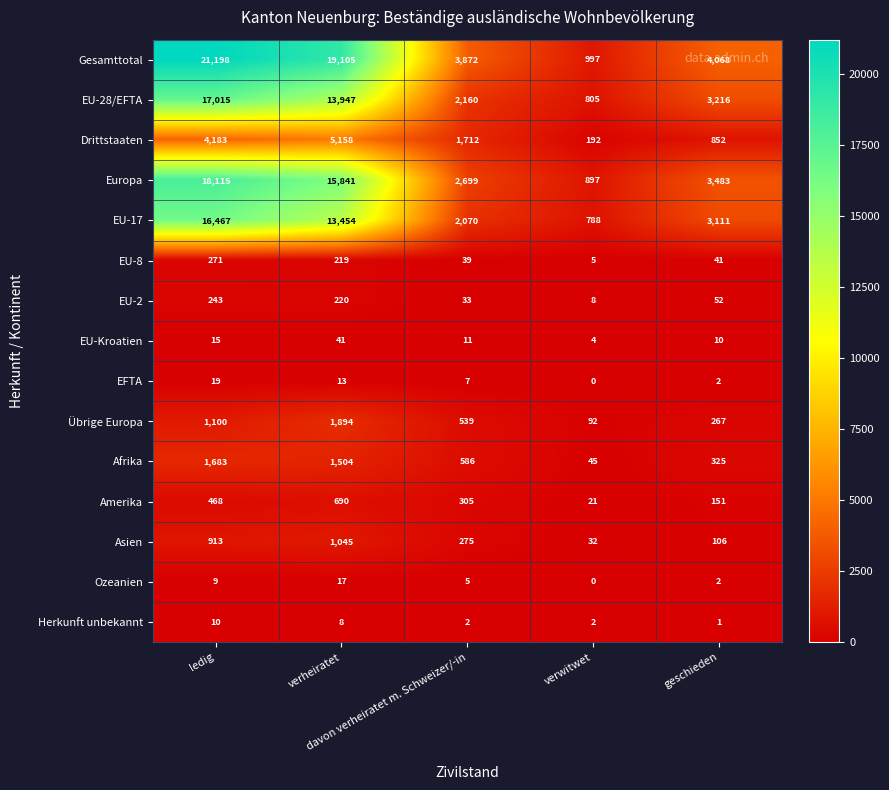

What is the difference between the maximum and second lowest values in the Übrige Europa series?

1627